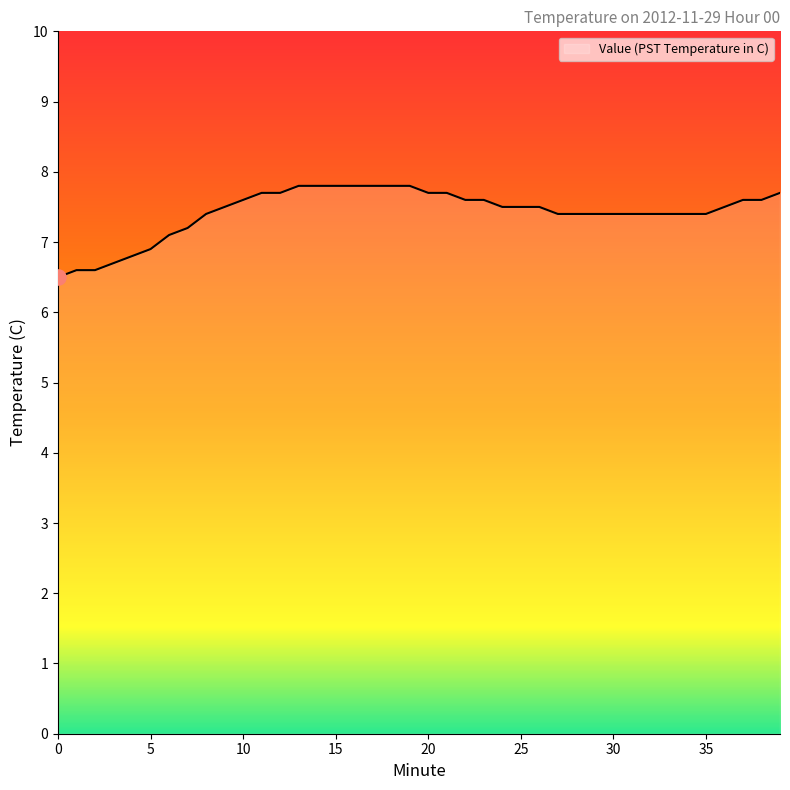

What is the maximum value shown in the chart?

7.8